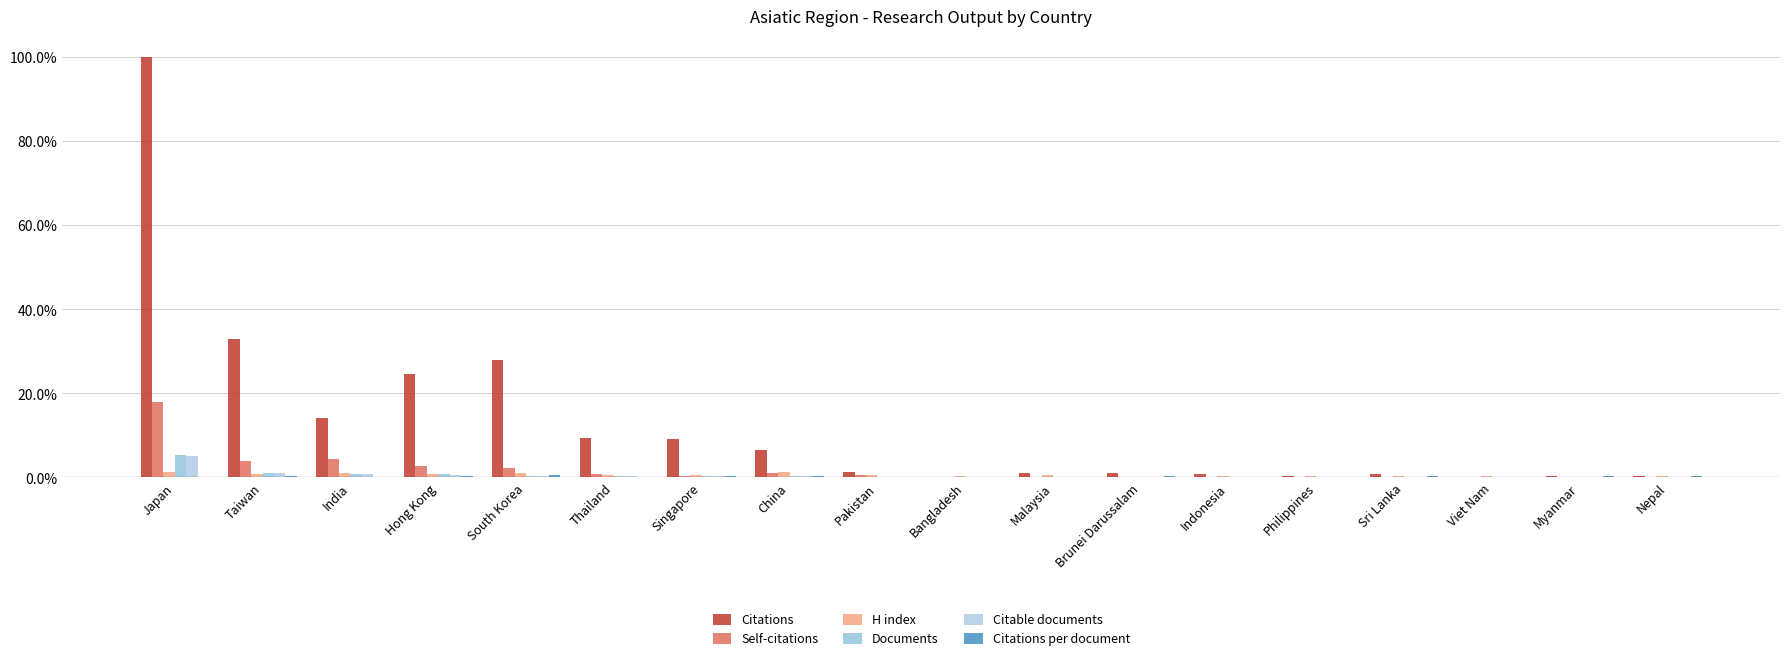

What is the greatest value displayed?

100.0